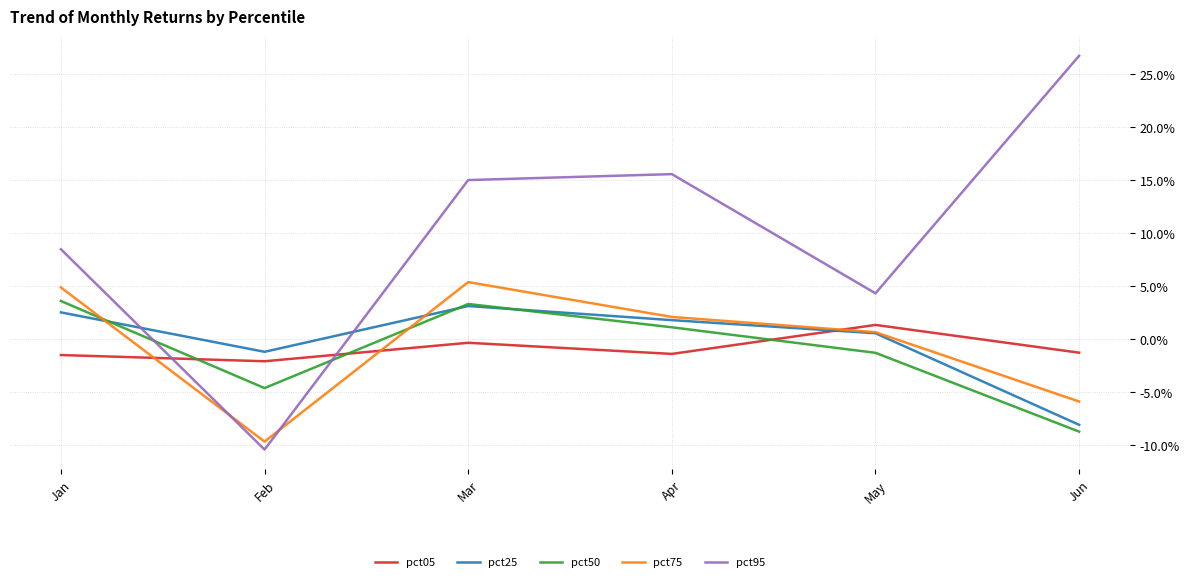

Does the chart display data point markers on the line(s)?

No